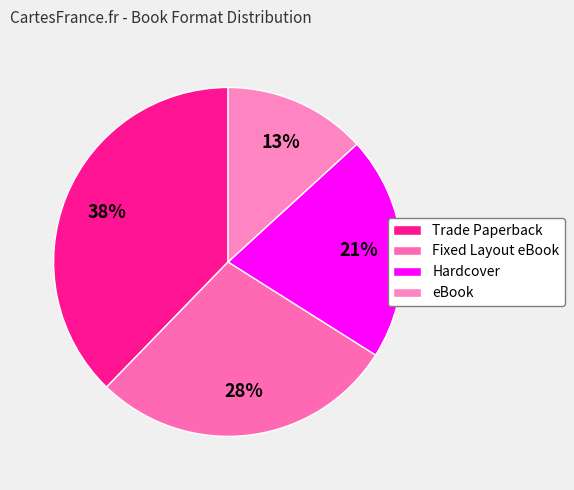

To the nearest percent, what is the difference between the largest and smallest slice percentages?

25%